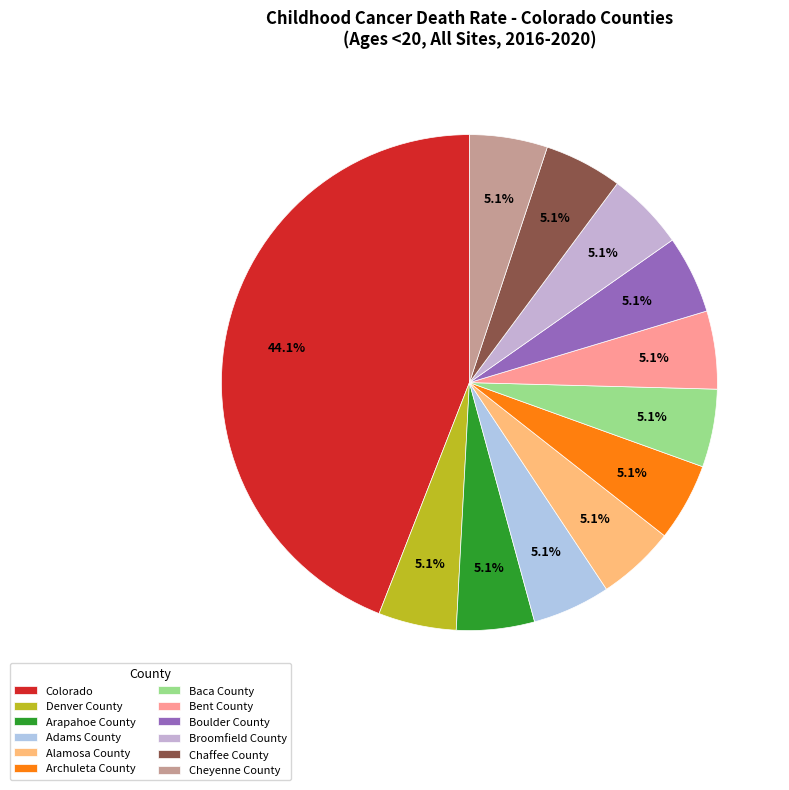

Which has a higher value, Denver County or Bent County?

Denver County